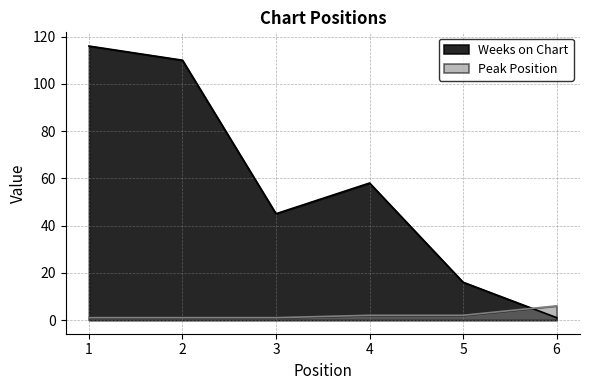

Between which two adjacent categories do Weeks on Chart and Peak Position first intersect?

5 and 6